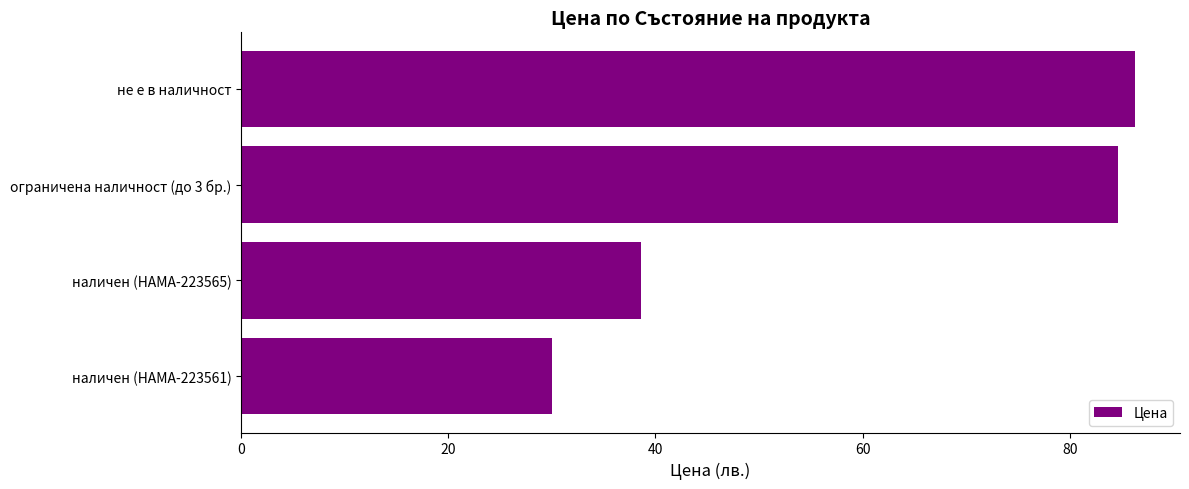

Reading bottom to top, what are all the values shown in this chart?

30.0	38.6	84.7	86.3